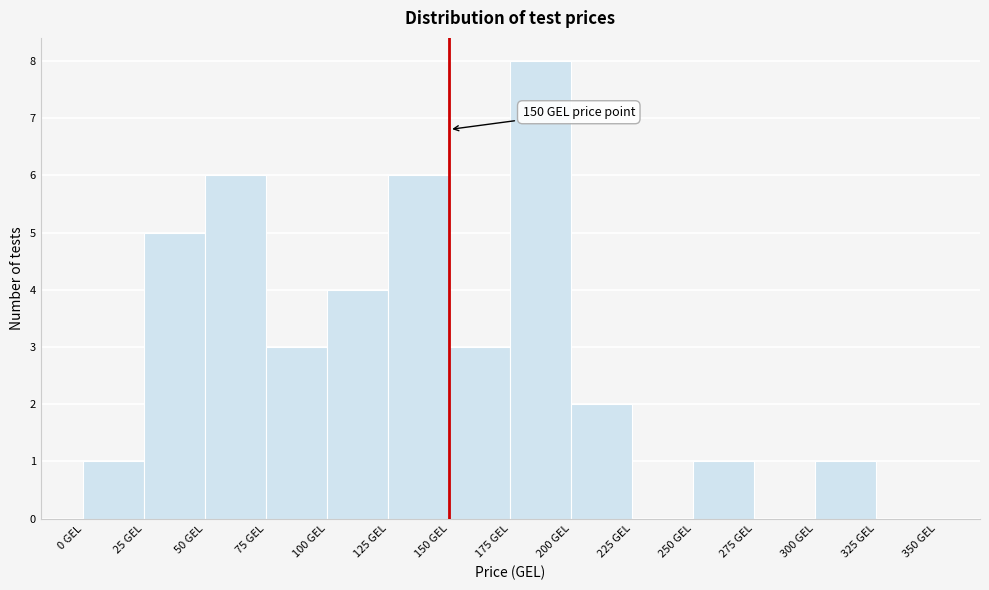

Over which range of the x-axis is the bar tallest?

175 to 200